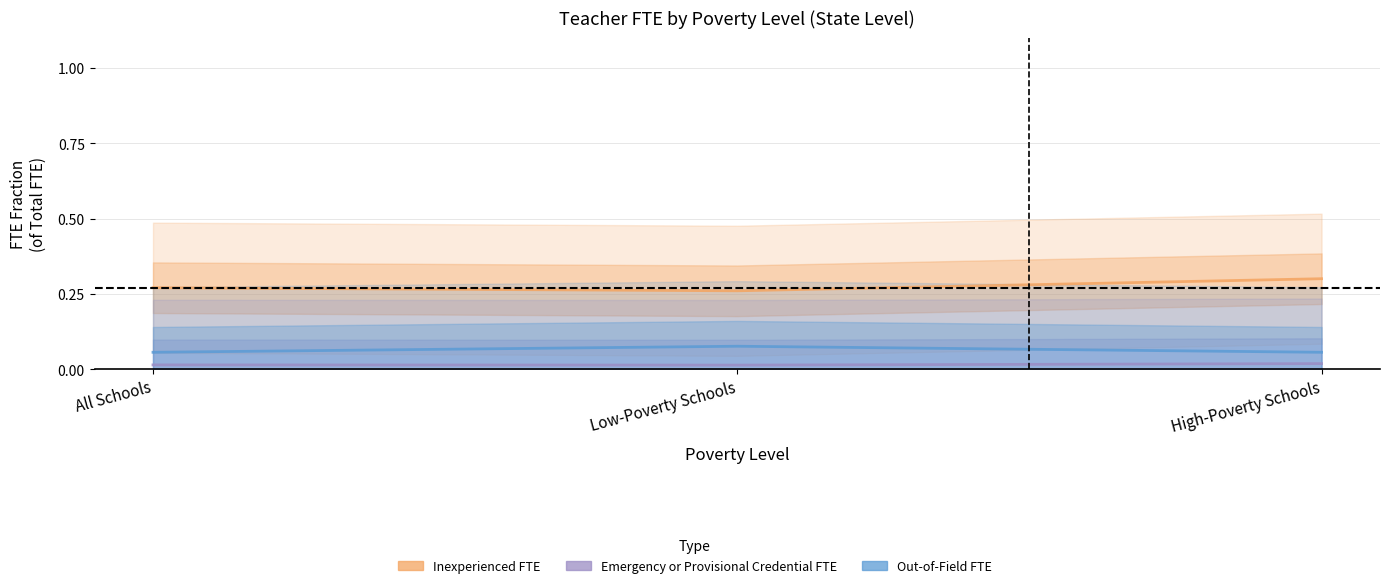

What is the label of the 3rd point from the left?

High-Poverty Schools